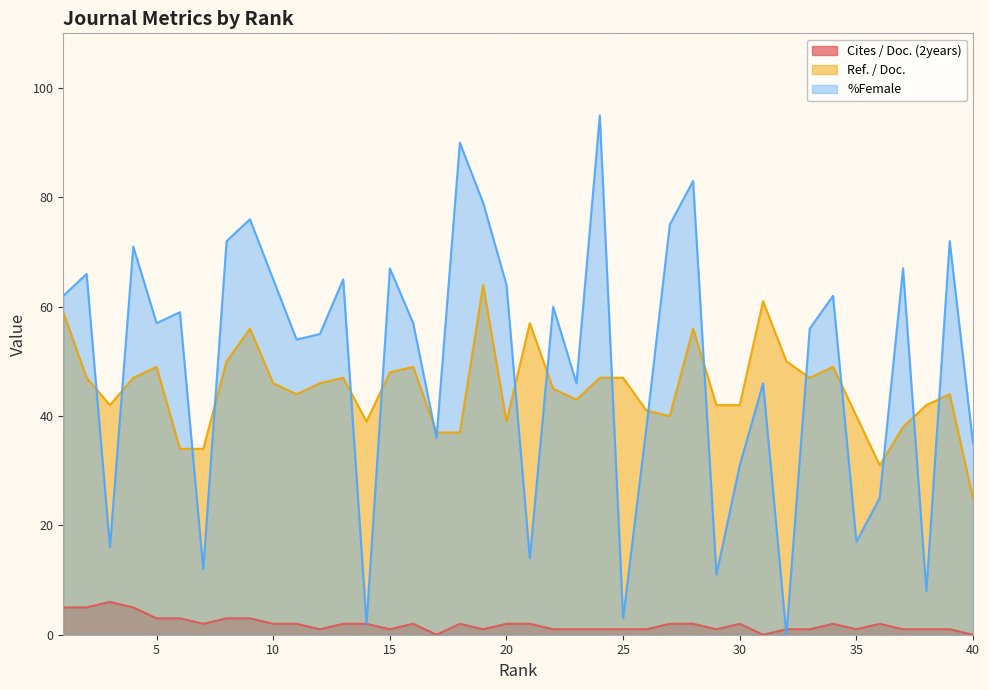

How many lines are shown in the chart?

3